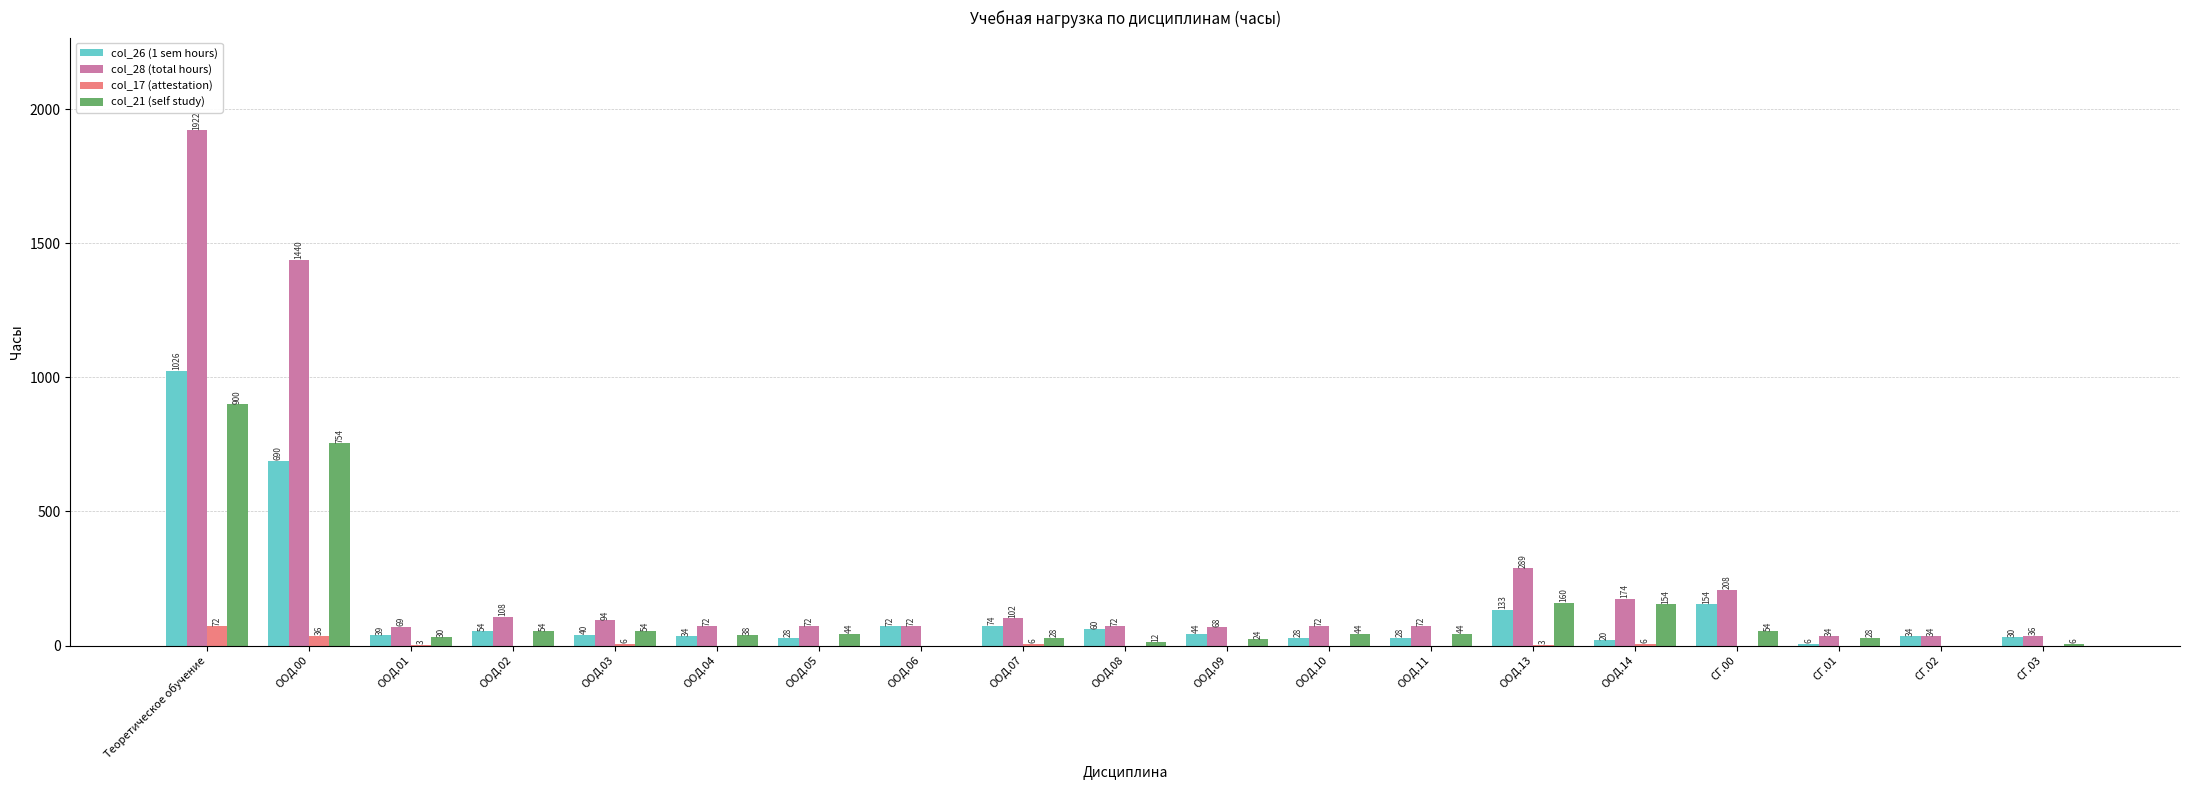

Between ООД.07 and СГ.00, which series saw the biggest shift?

col_28 (total hours)